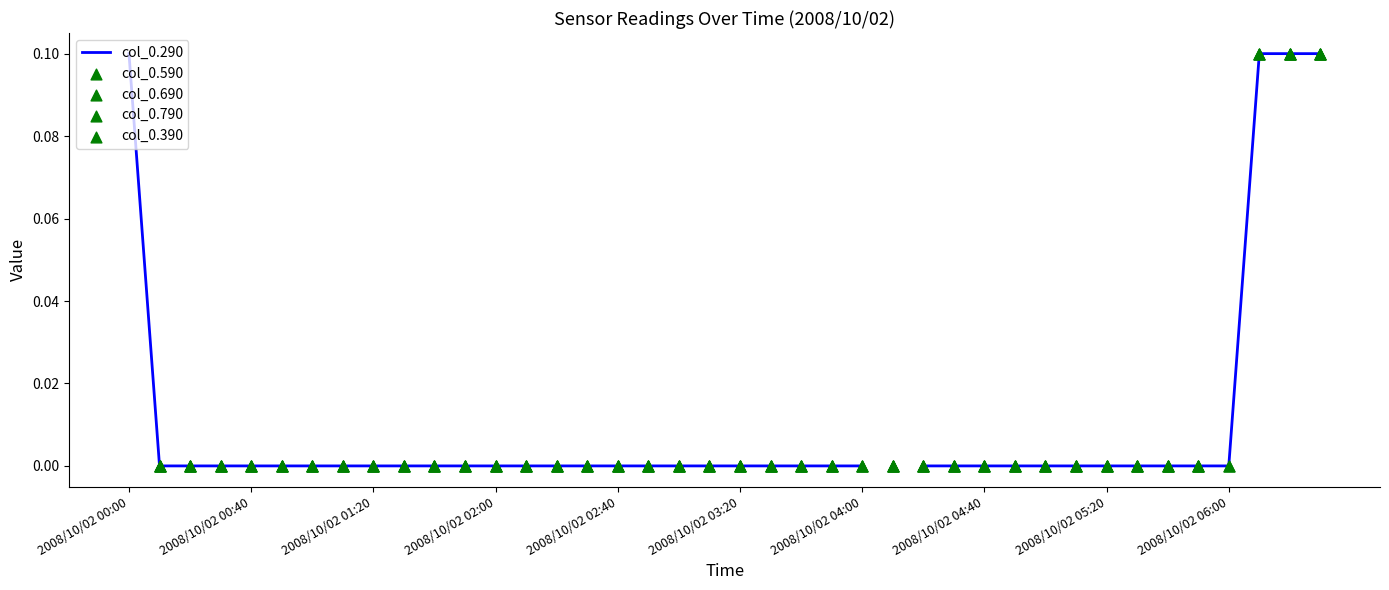

At how many categories does at least one series exceed 0?

4